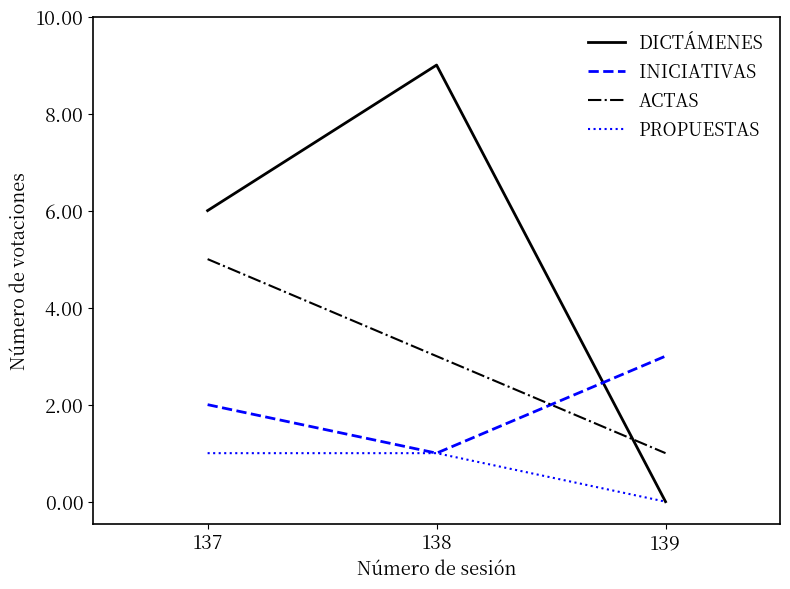

What is the approximate value of INICIATIVAS at 139?

3